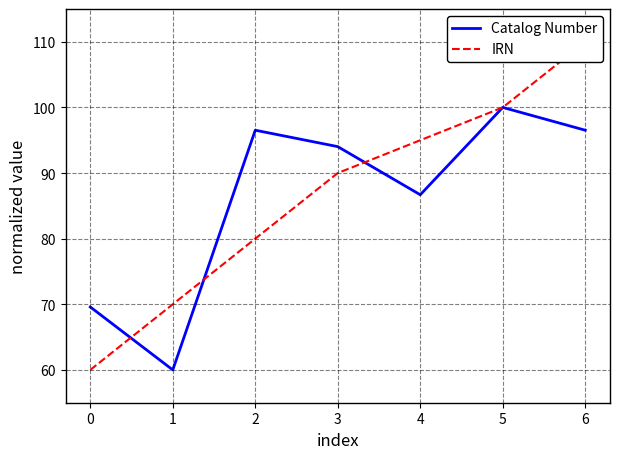

Which series has the widest spread of values?

IRN